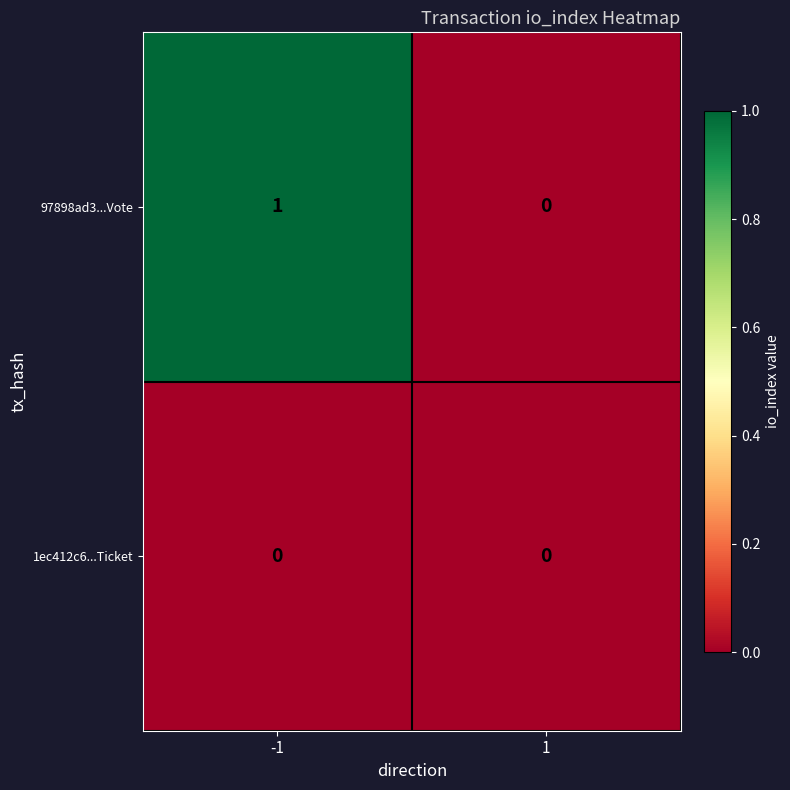

List the series in order of their overall mean, lowest first.

1ec412c6...Ticket, 97898ad3...Vote